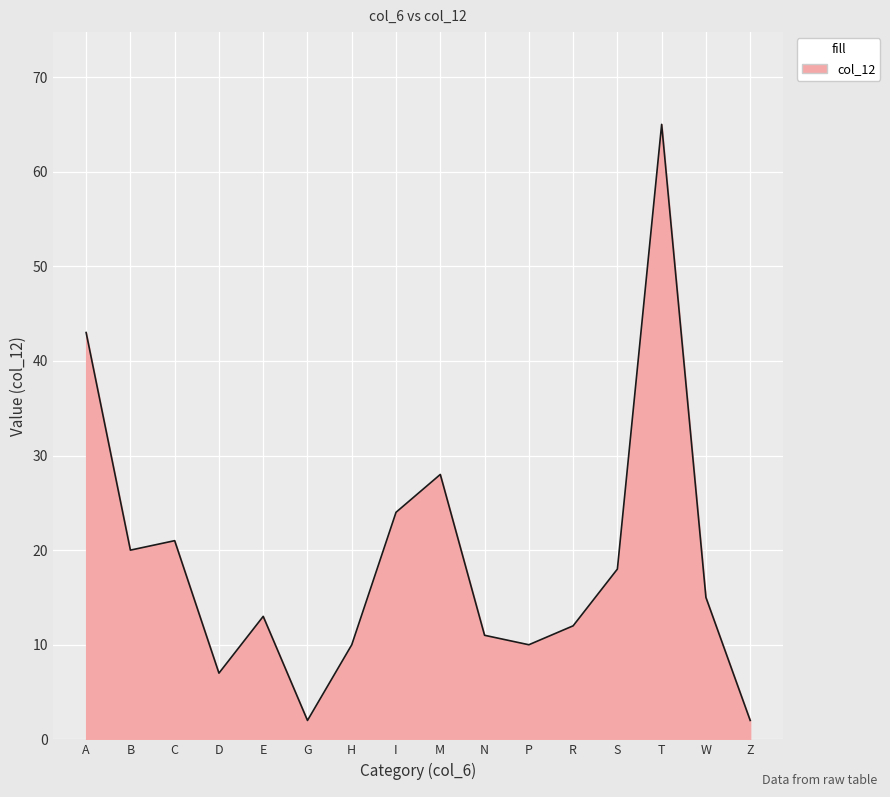

What is the smallest value displayed?

2